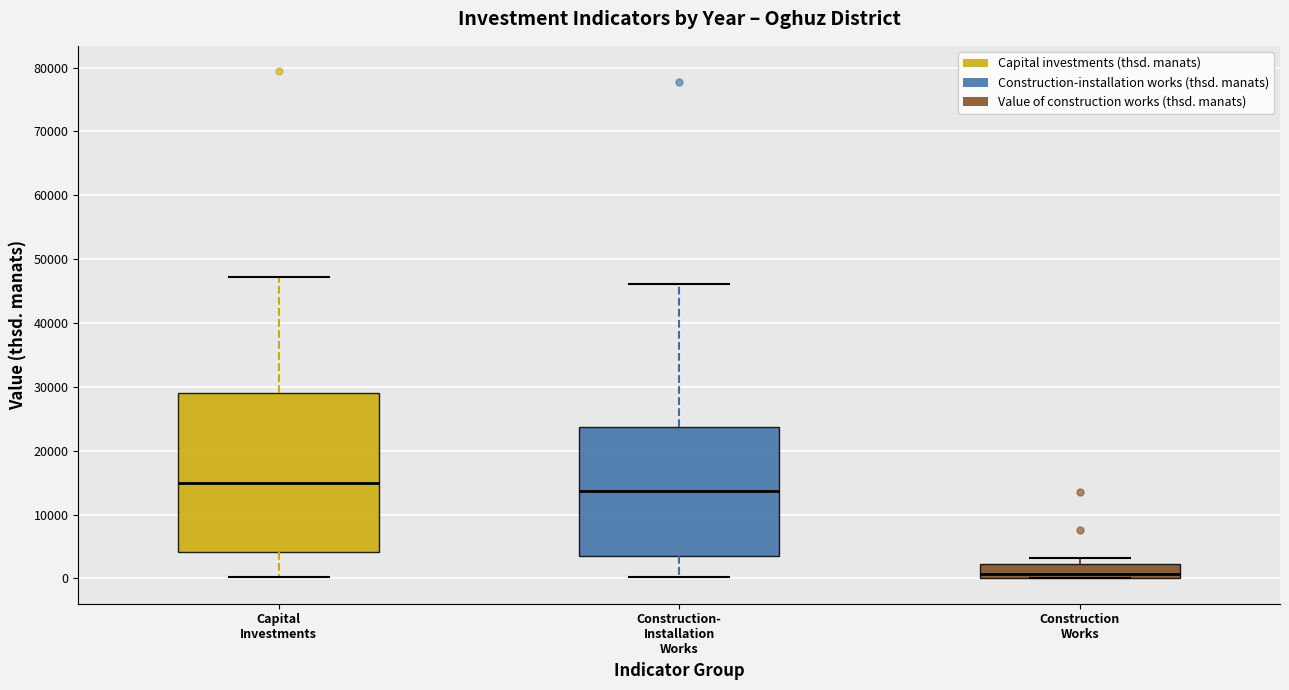

Which box is the tallest, from its lower edge to its upper edge?

Capital Investments